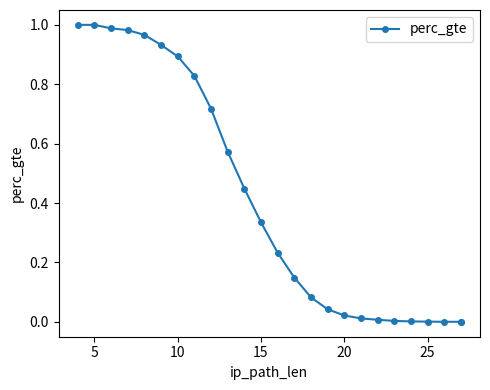

What is the greatest value displayed?

1.0